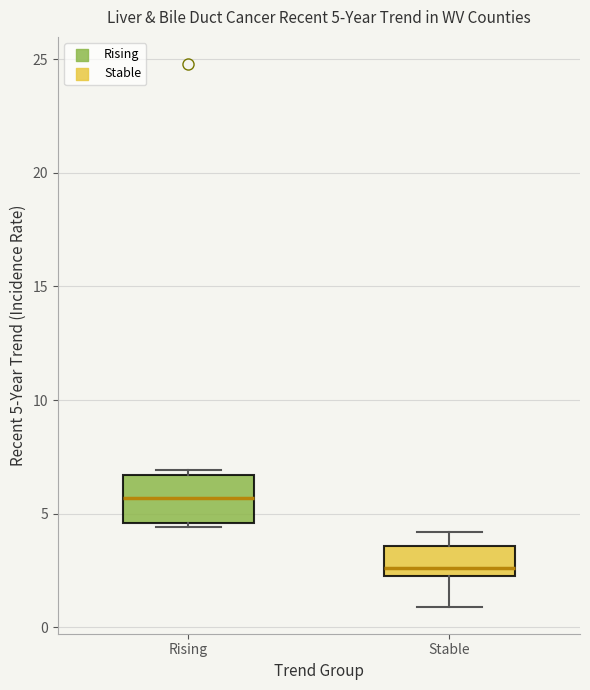

Which box has the lowest median line?

Stable